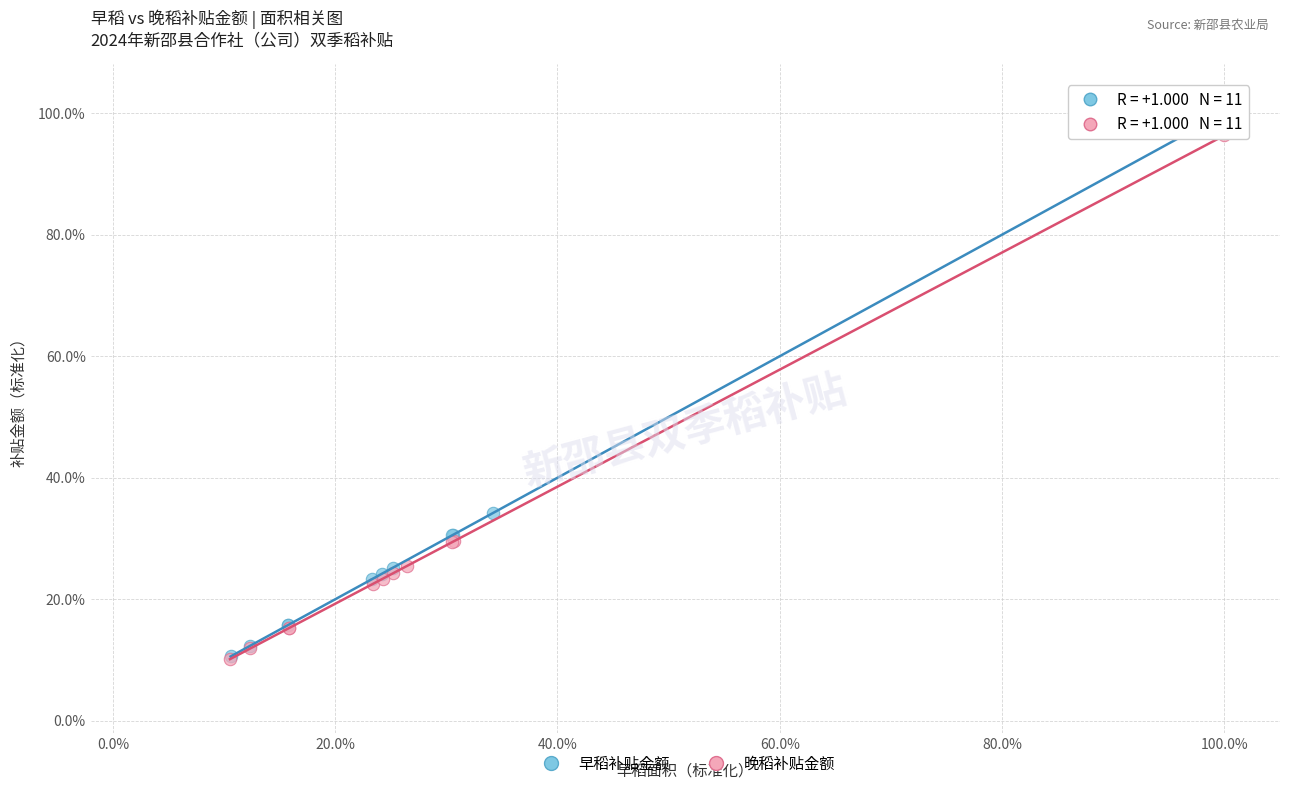

What are all the series names shown in the legend?

早稻补贴金额, 晚稻补贴金额